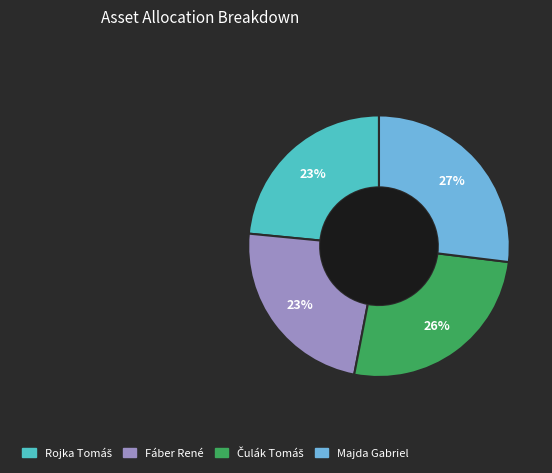

To the nearest percent, what is the average slice percentage?

25%